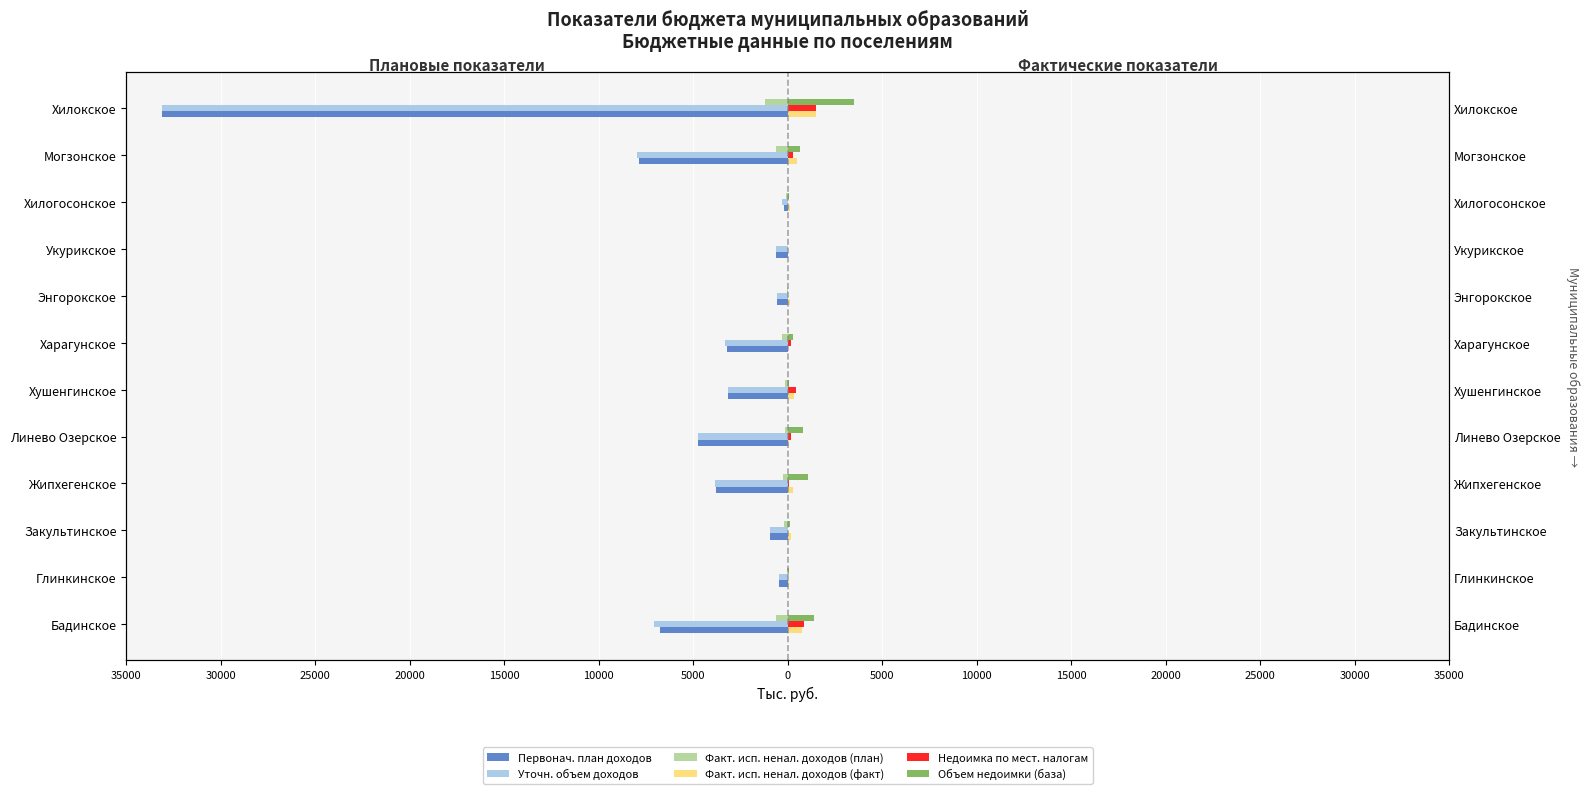

At how many categories does at least one series exceed -2298?

12